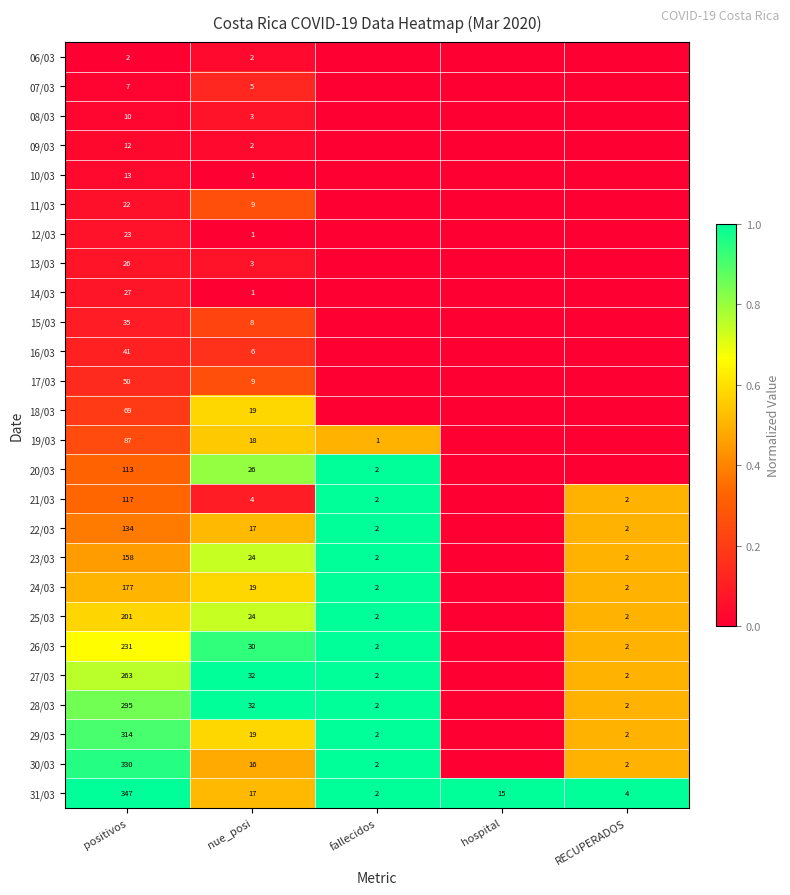

Is the value of 31/03 at nue_posi greater than the value of 20/03 at nue_posi?

No